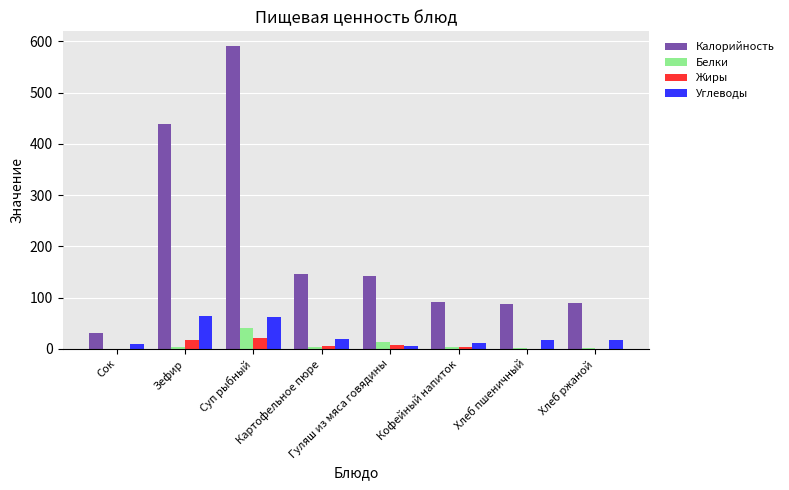

Which series has the largest total across all categories?

Калорийность